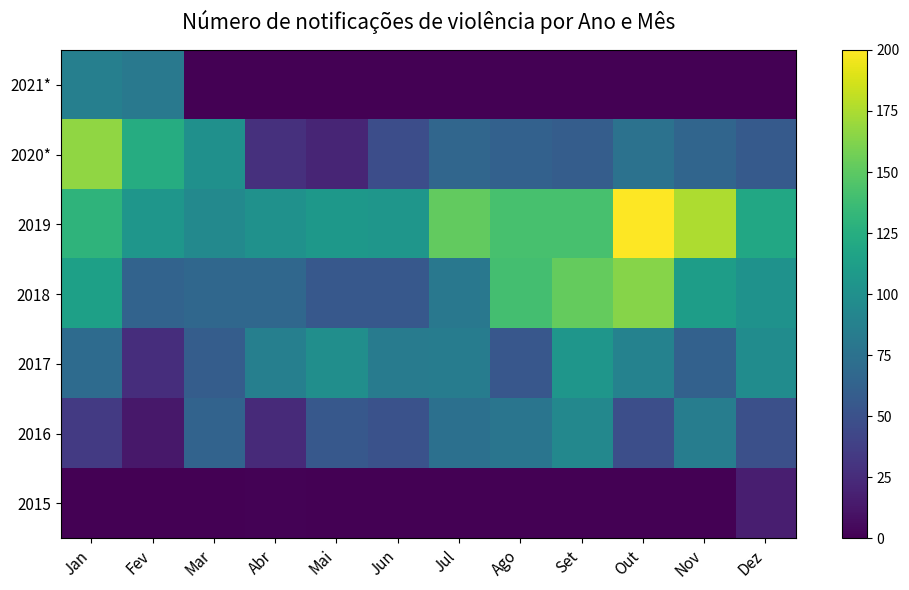

Rank the series by their maximum value, from highest to lowest.

2019, 2020*, 2018, 2017, 2016, 2021*, 2015